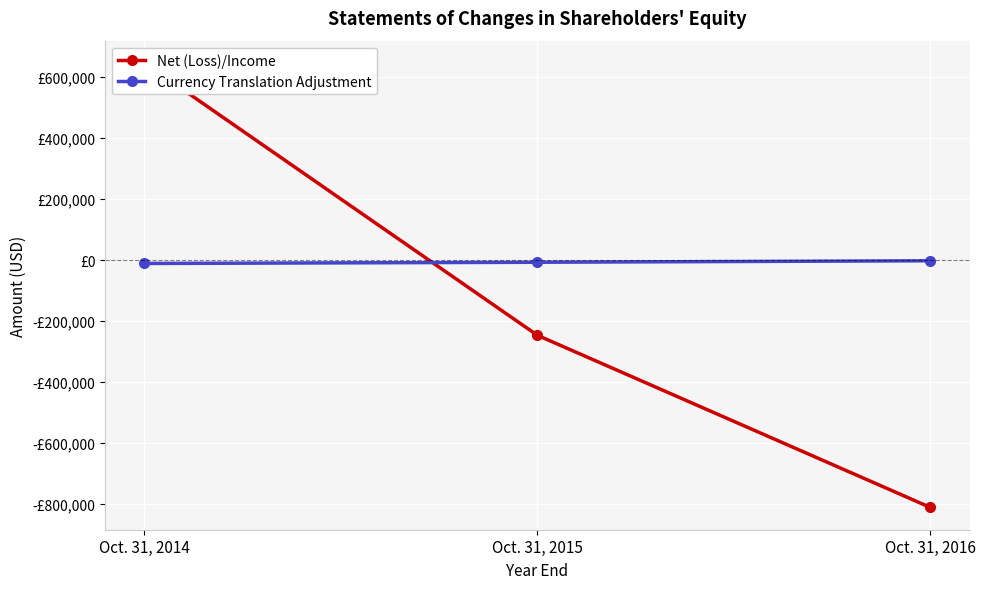

What is the difference between the maximum and minimum values in the Currency Translation Adjustment series?

8811